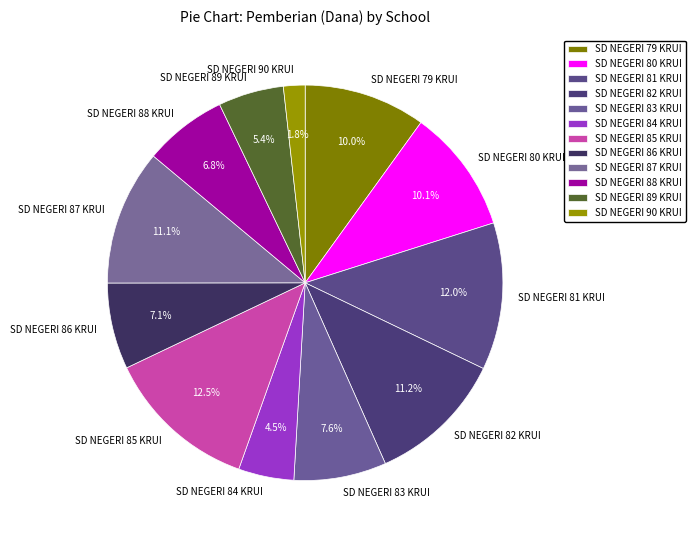

How many slices are in this pie chart?

12